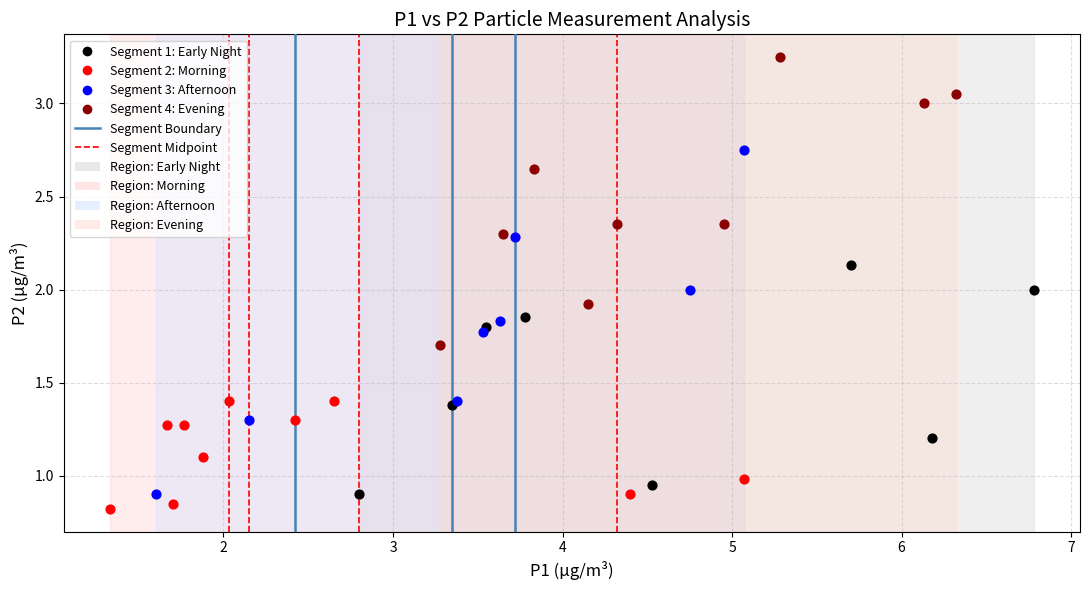

Which series contains the lowest Y value?

Segment 2: Morning